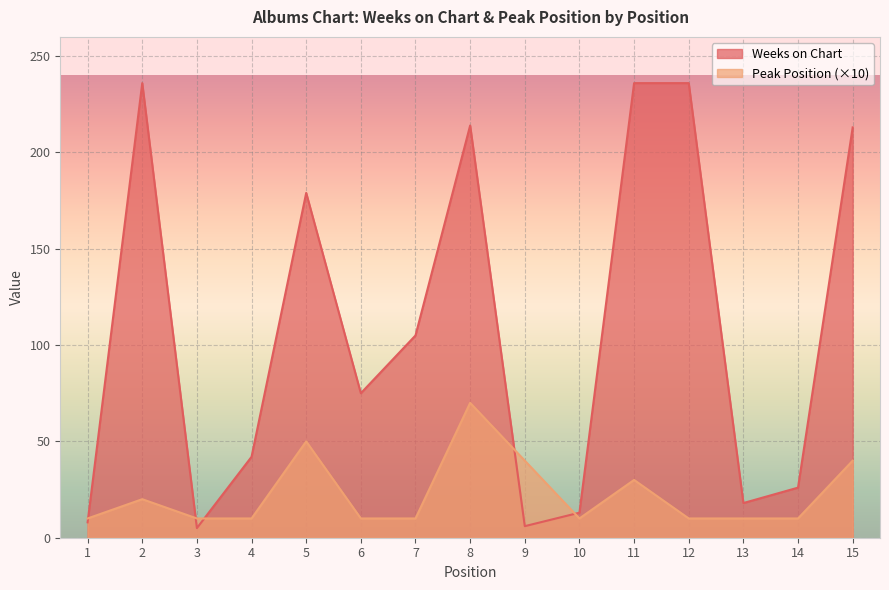

Reading left to right, list all the values displayed in this chart.

Weeks on Chart: 1=8	2=236	3=5	4=42	5=179	6=75	7=105	8=214	9=6	10=13	11=236	12=236	13=18	14=26	15=213
Peak Position: 1=10	2=20	3=10	4=10	5=50	6=10	7=10	8=70	9=40	10=10	11=30	12=10	13=10	14=10	15=40